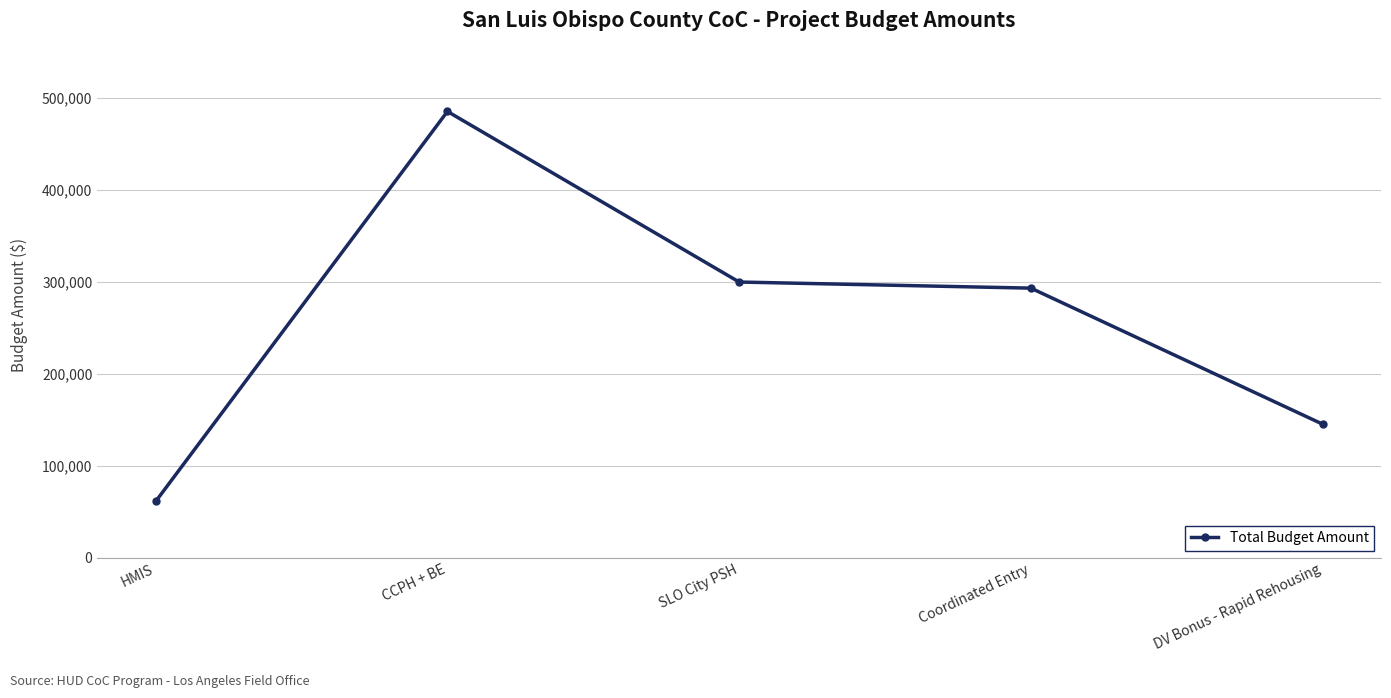

What is the maximum value shown in the chart?

485333